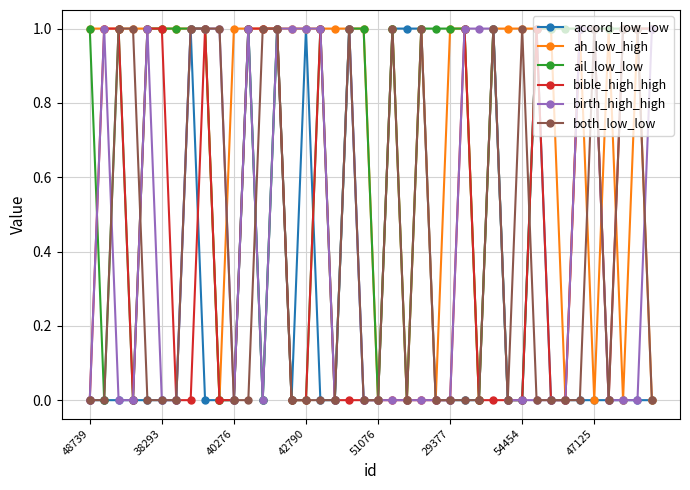

True or false: ail_low_low has more than 0 interior local peaks.

True